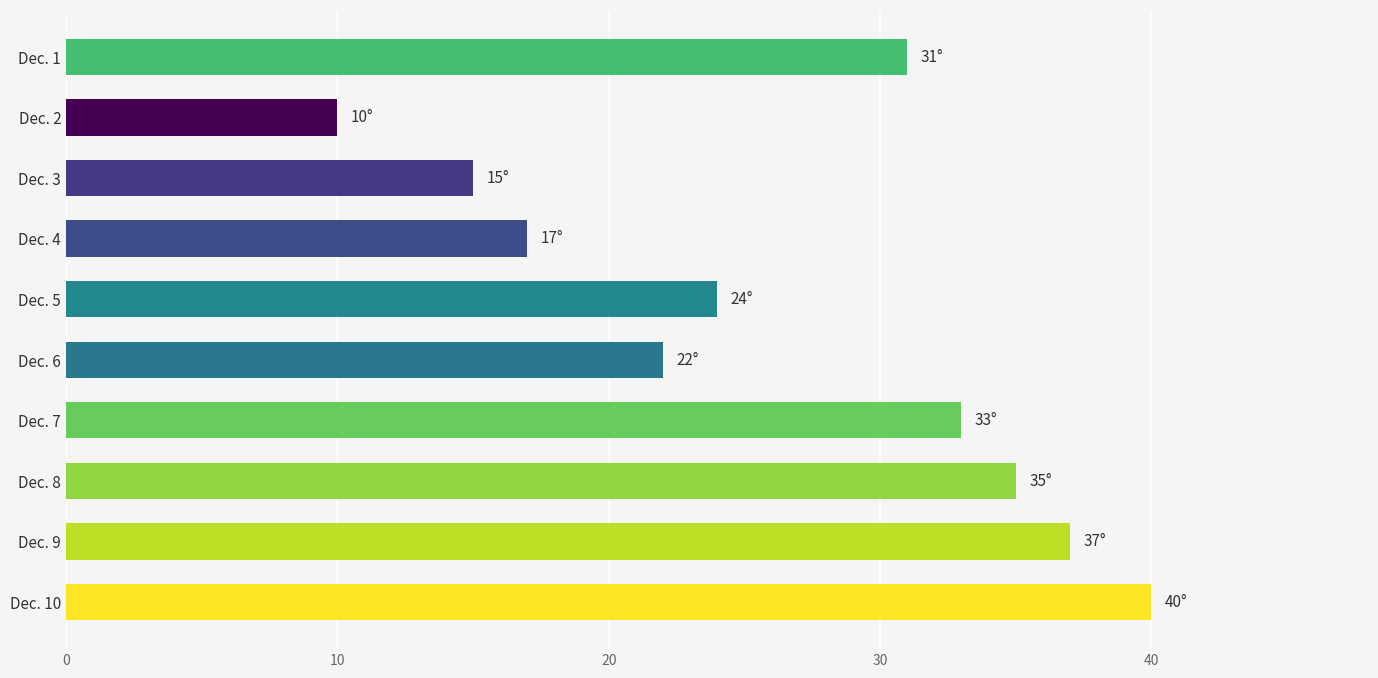

What is the average value?

26